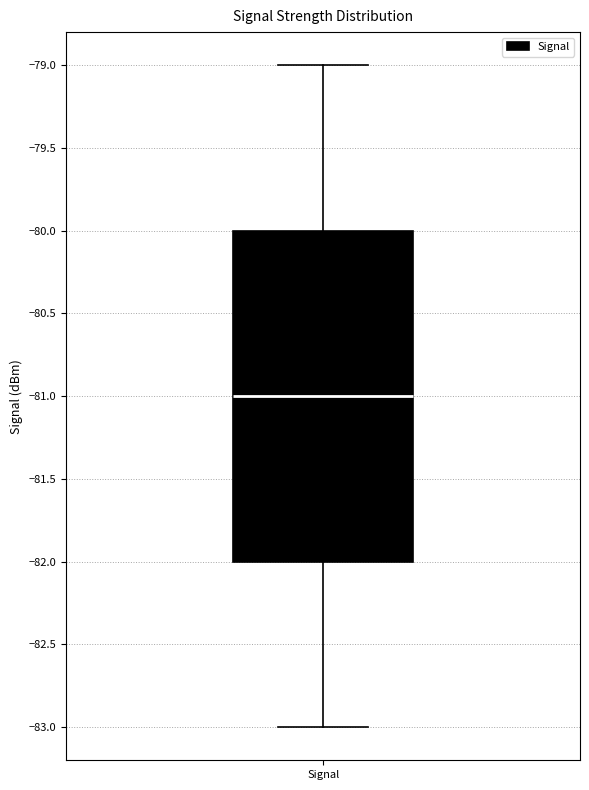

Where does the upper whisker of the box for Signal end on the y-axis? The values are not printed on the chart, so give them approximately, as read against the axis.

-79